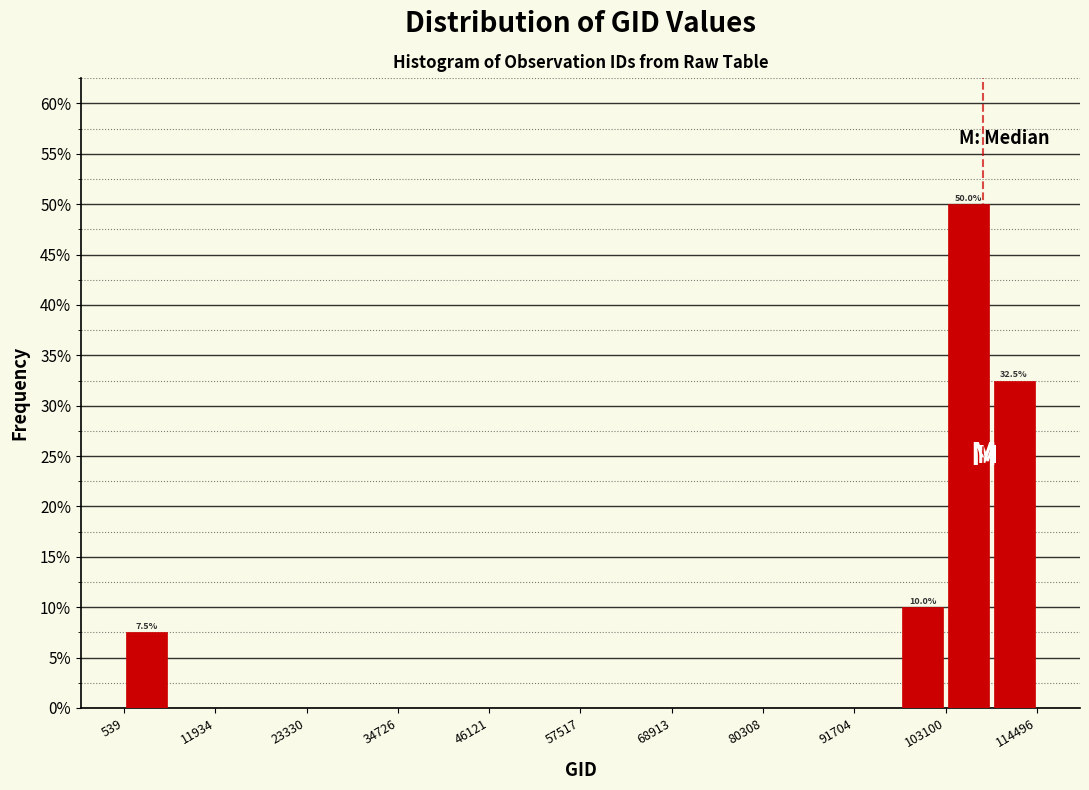

Around what value on the x-axis is the tallest bar? Give the approximate position of its centre, as read against the axis.

106000